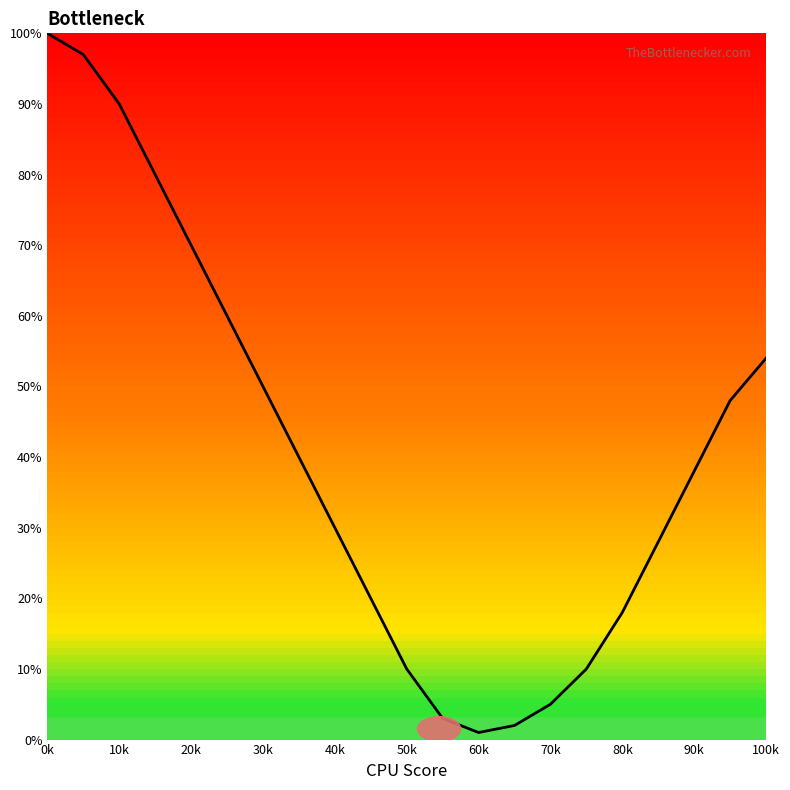

What is the maximum value shown in the chart?

100